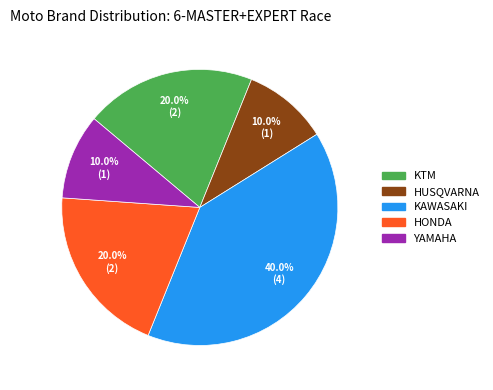

Is the sum of KTM and KAWASAKI greater than half?

Yes